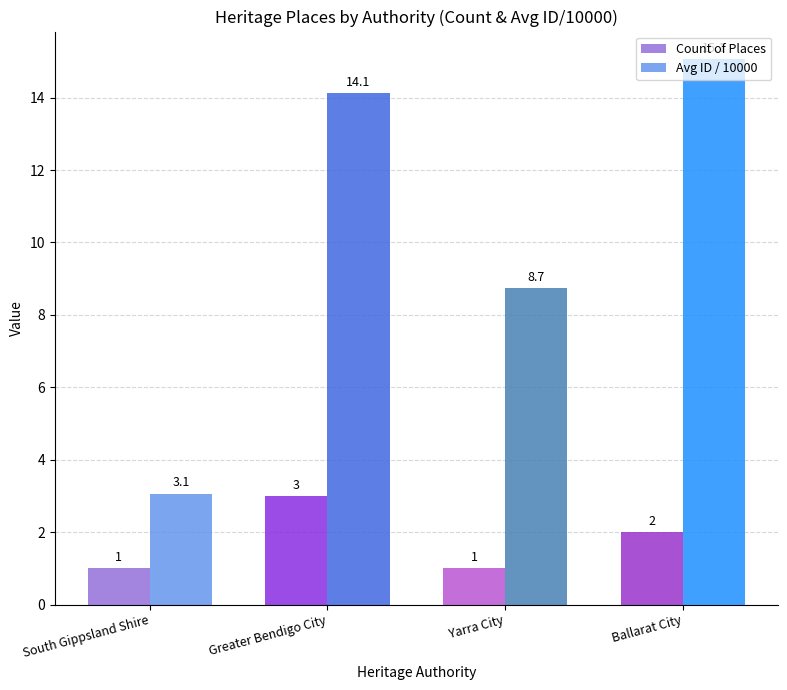

How many values in the Count of Places series are below 2?

2